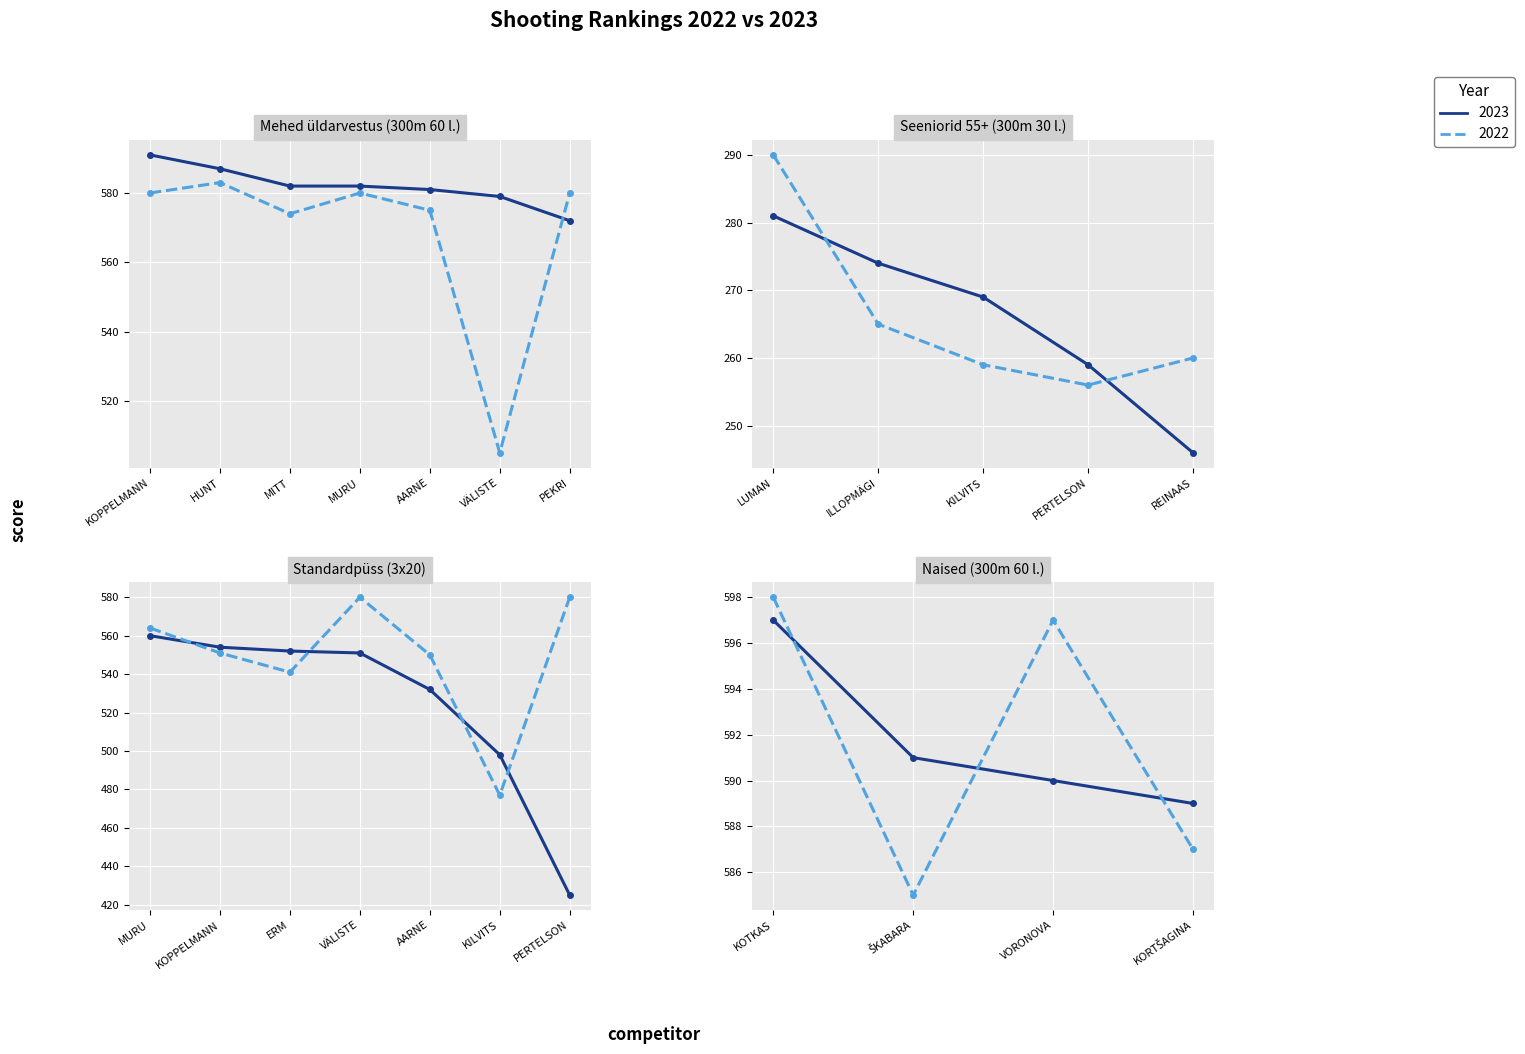

What is the value of the 2022 point at the 7th from the left?

580